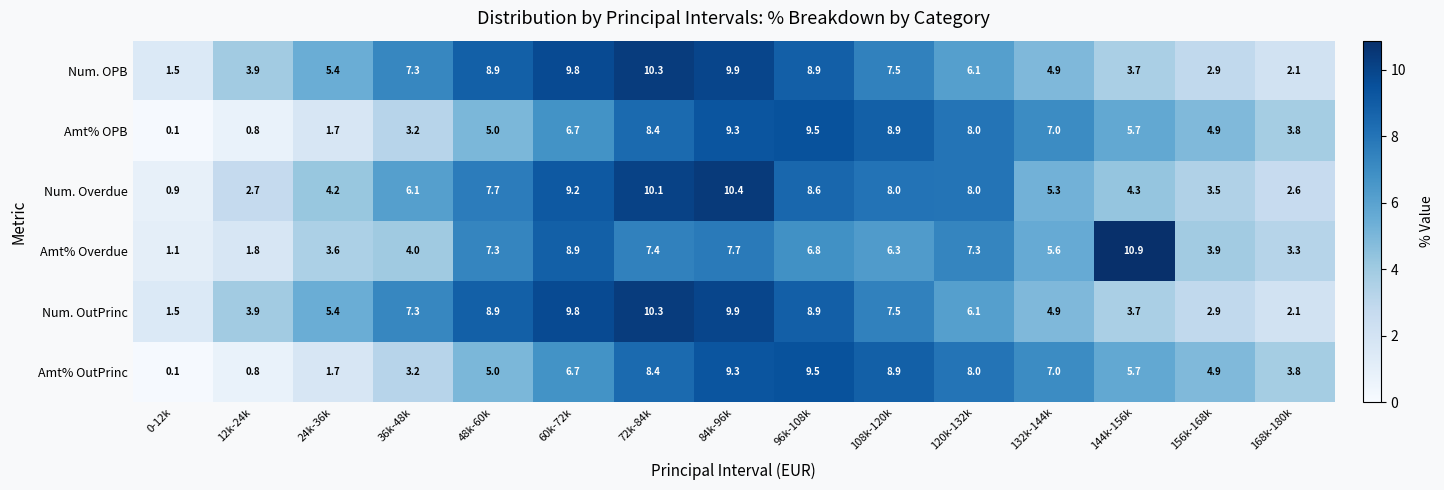

At how many categories does at least one series exceed 4?

12